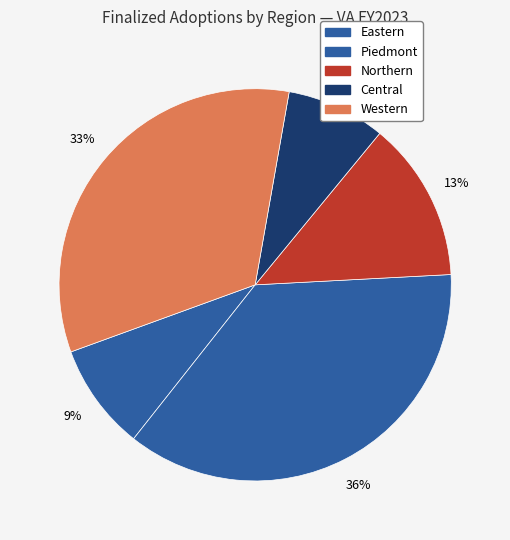

How many segments does this pie chart have?

5